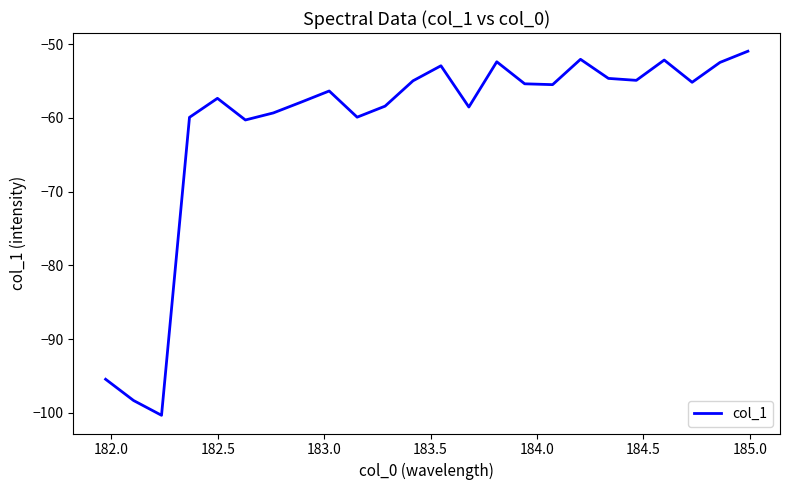

What is the maximum value shown in the chart?

-50.9